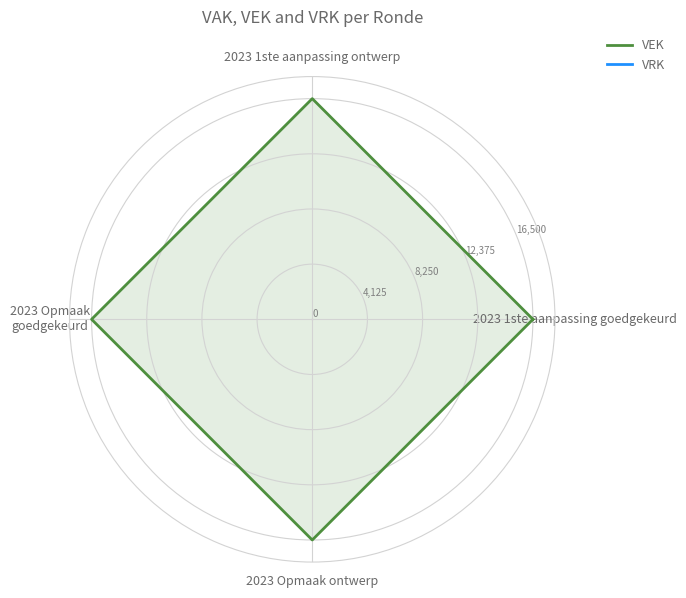

Rank the categories by VEK value from highest to lowest.

2023 1ste aanpassing goedgekeurd, 2023 1ste aanpassing ontwerp, 2023 Opmaak goedgekeurd, 2023 Opmaak ontwerp, 2023 1ste aanpassing goedgekeurd